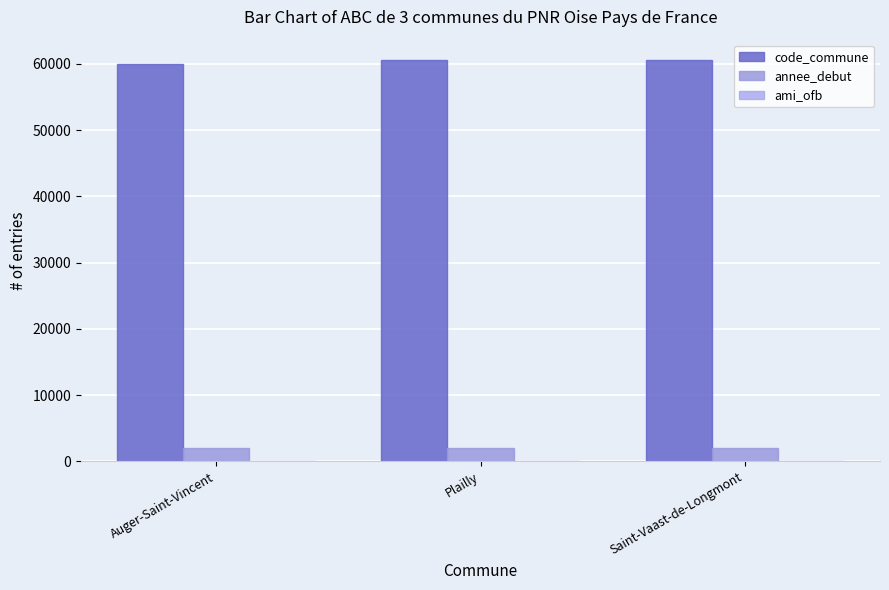

What is the sum of all code_commune values?

181121